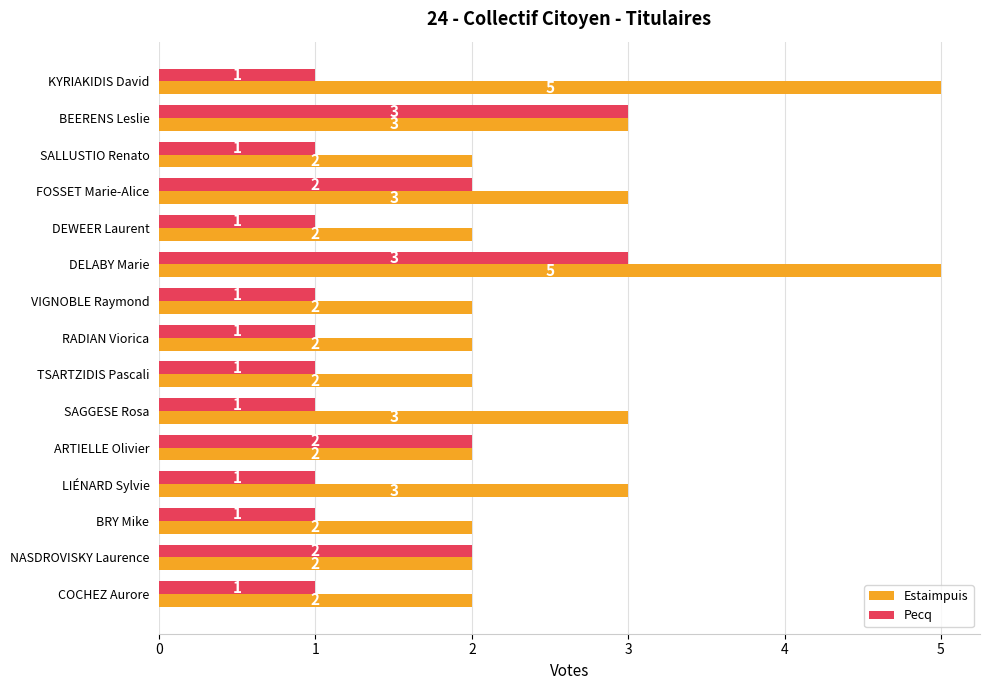

The Estaimpuis series shows 3 at LIÉNARD Sylvie. True or false?

True